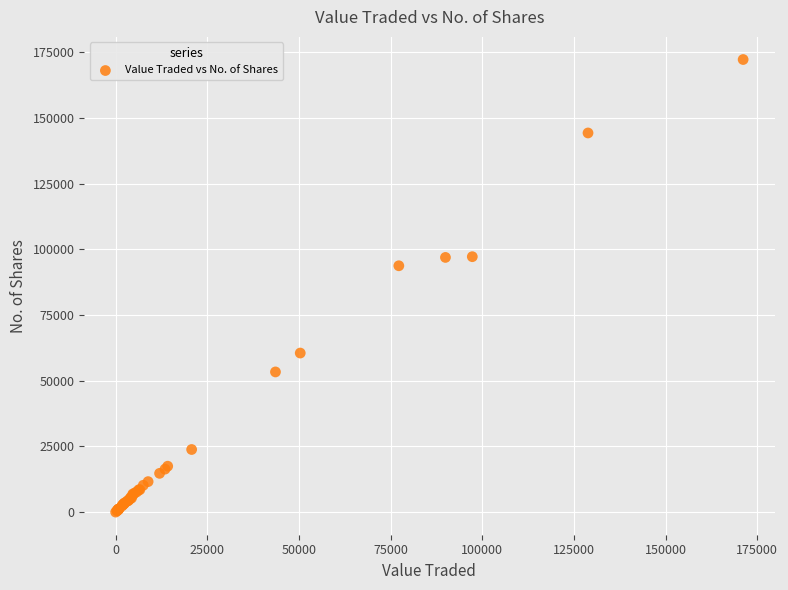

What Y value in the scatter plot is closest to 86129?

93755